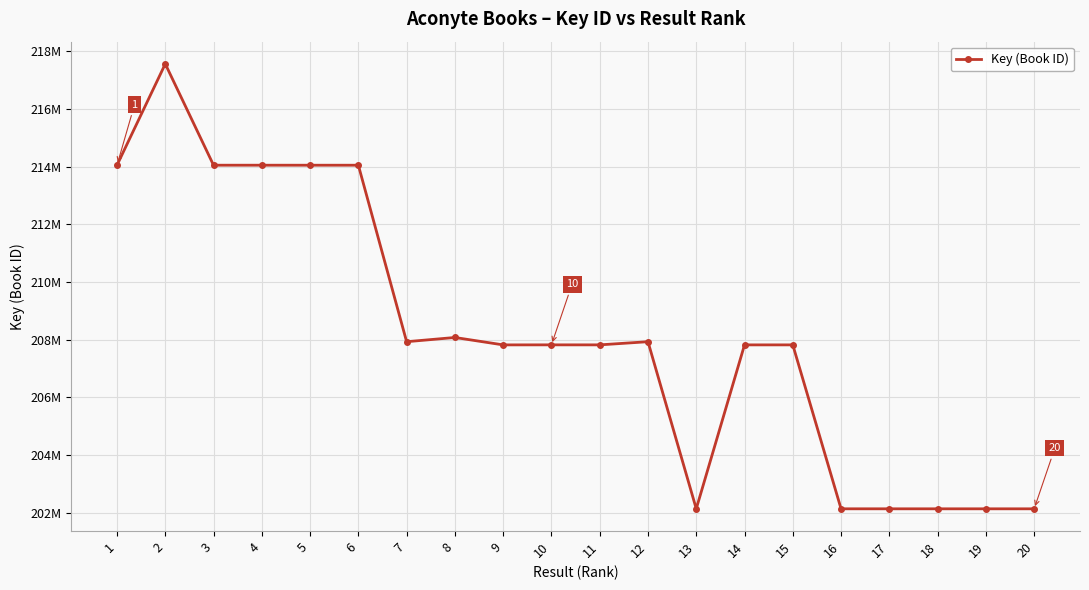

Is this an area chart (filled region under the line)?

No